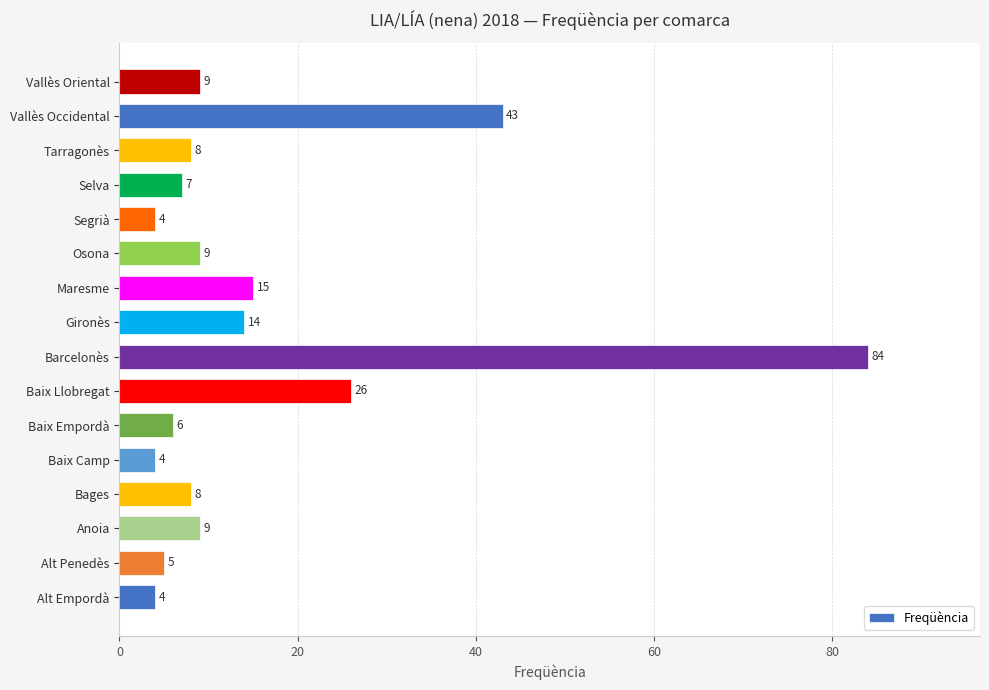

At which label is the value closest to 44?

Vallès Occidental